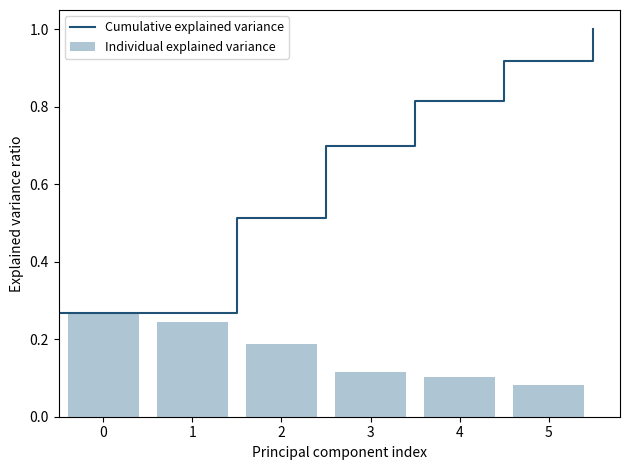

True or false: Individual explained variance has a value of 0.4 at 0.

False